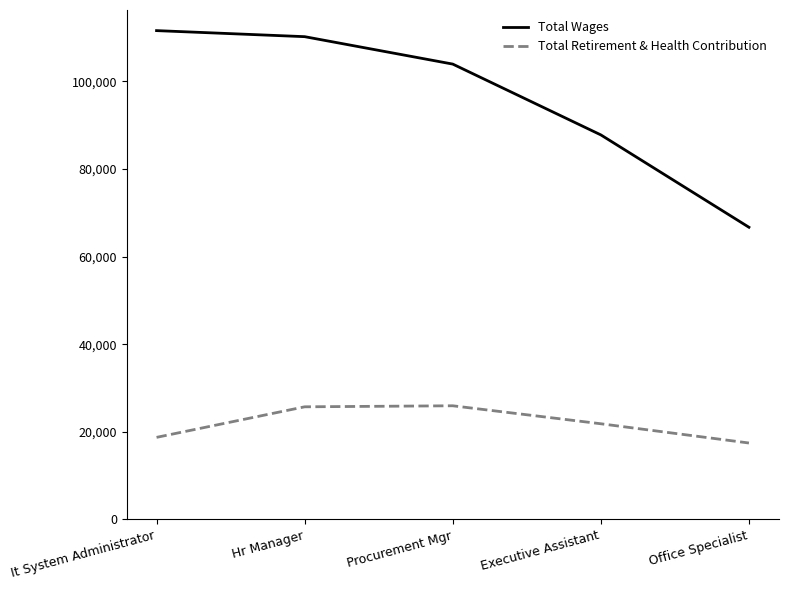

True or false: Total Retirement & Health Contribution and Total Wages cross at least once.

False